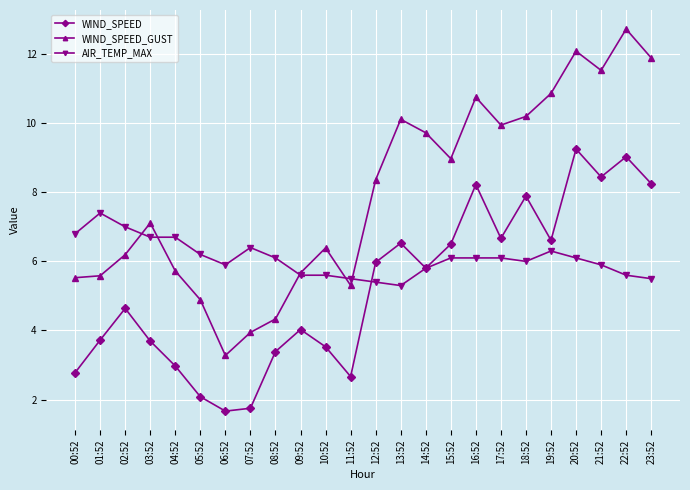

How many intersections are there between WIND_SPEED_GUST and AIR_TEMP_MAX?

5